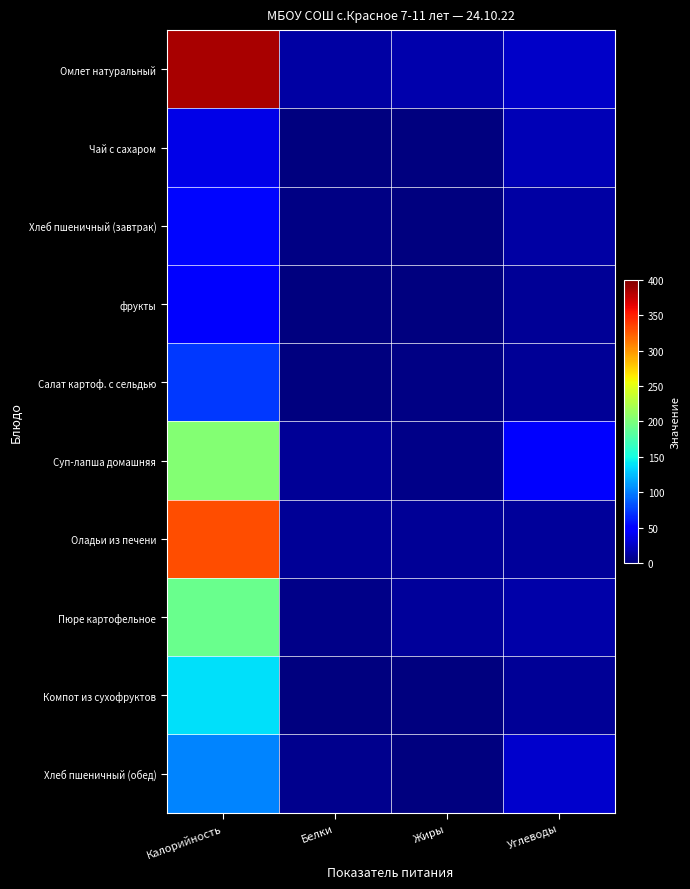

Which label corresponds to the largest value in the chart?

Калорийность